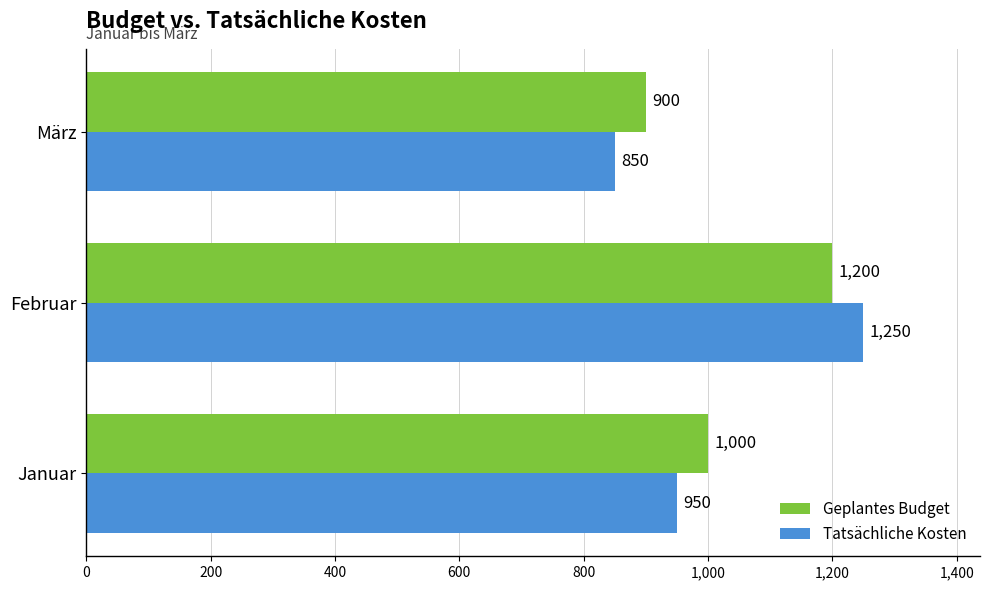

List the series in order of their peak value, lowest first.

Geplantes Budget, Tatsächliche Kosten